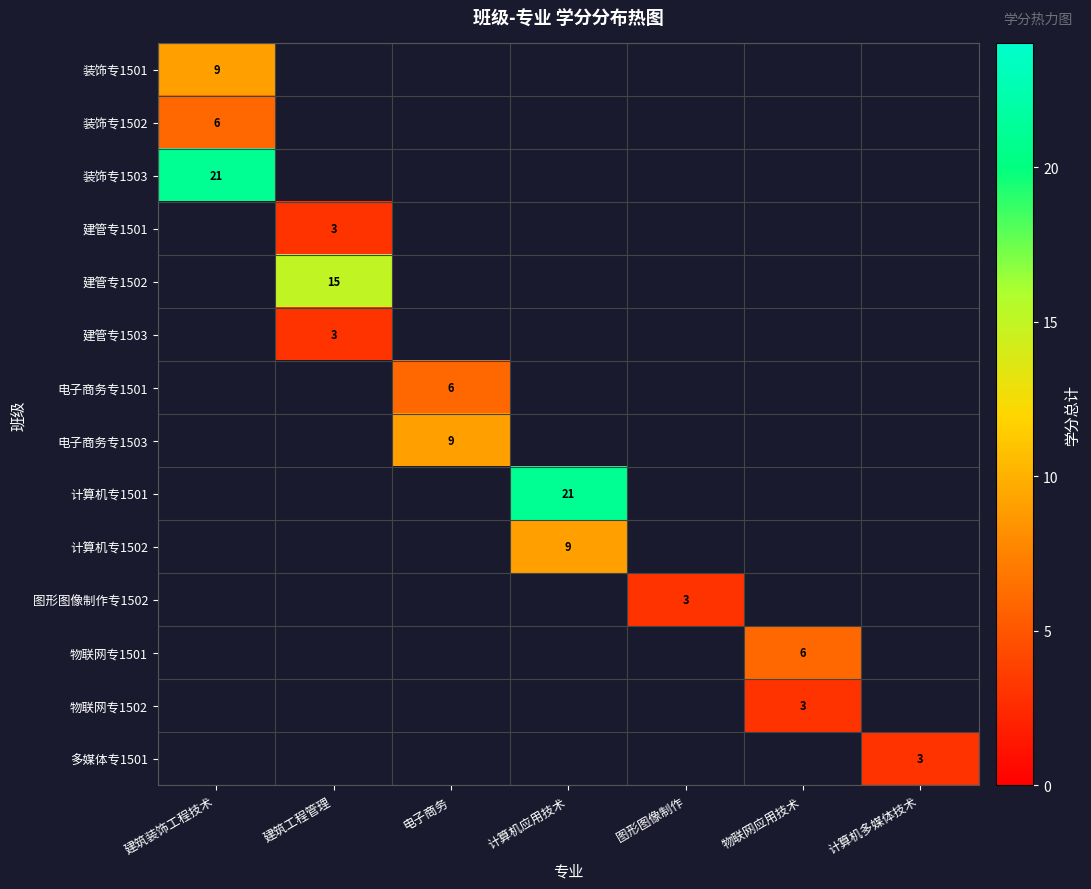

The value of 多媒体专1501 at 计算机多媒体技术 is 3. True or false?

True